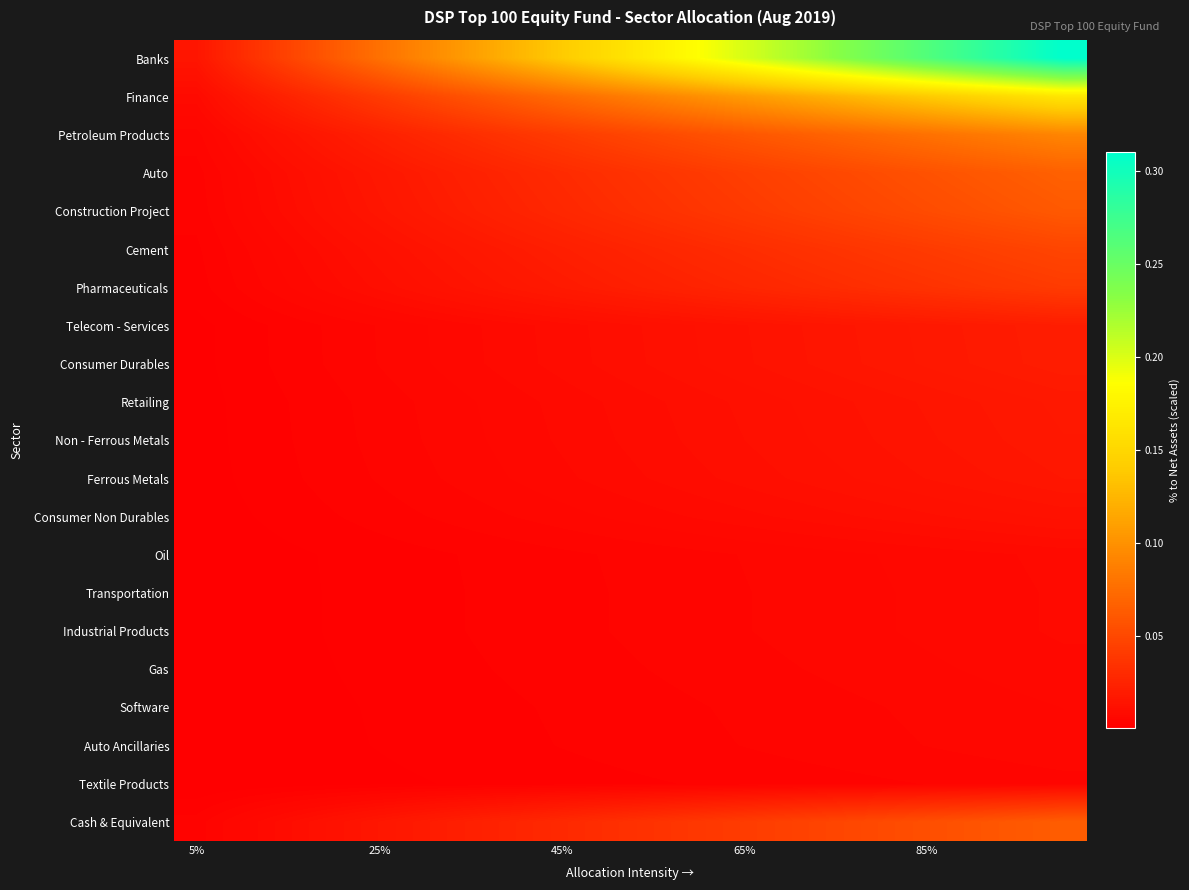

At how many categories does at least one series exceed 0?

20